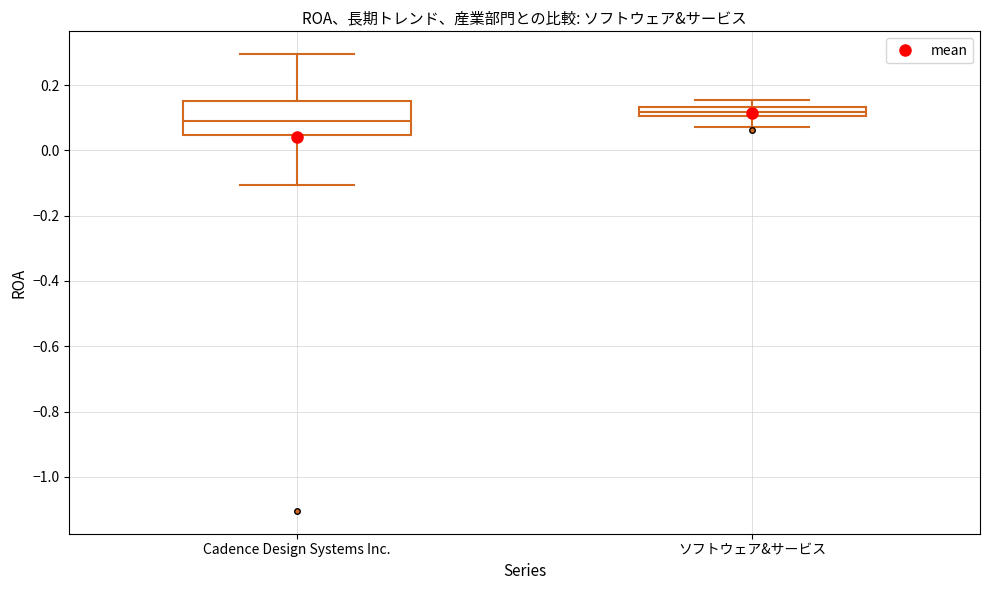

Which box is the tallest, from its lower edge to its upper edge?

Cadence Design Systems Inc.